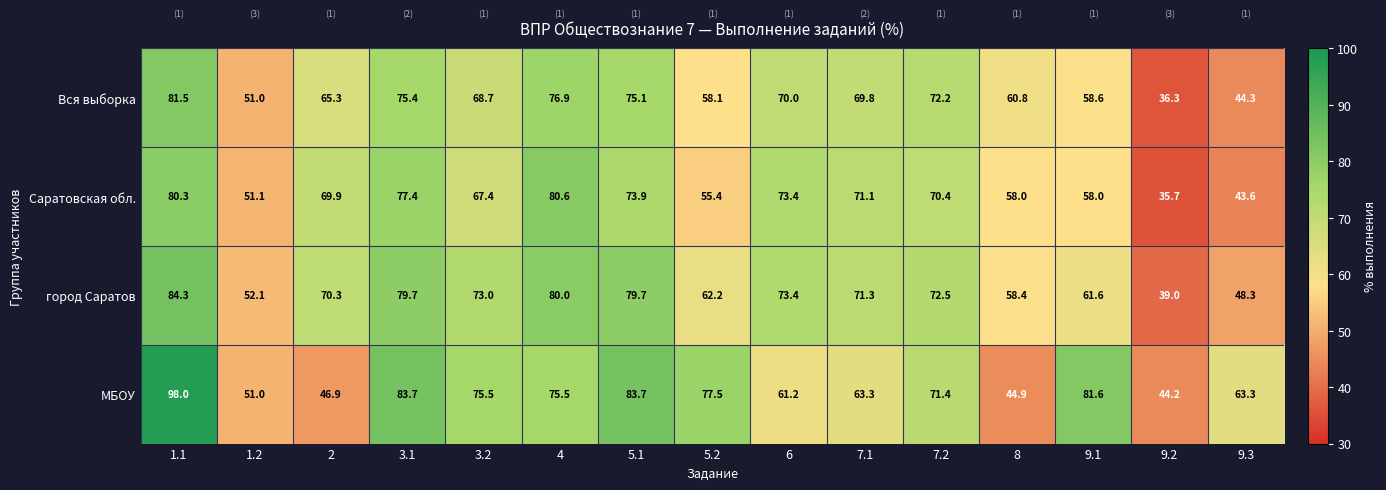

At which label is Вся выборка closest to 58?

5.2